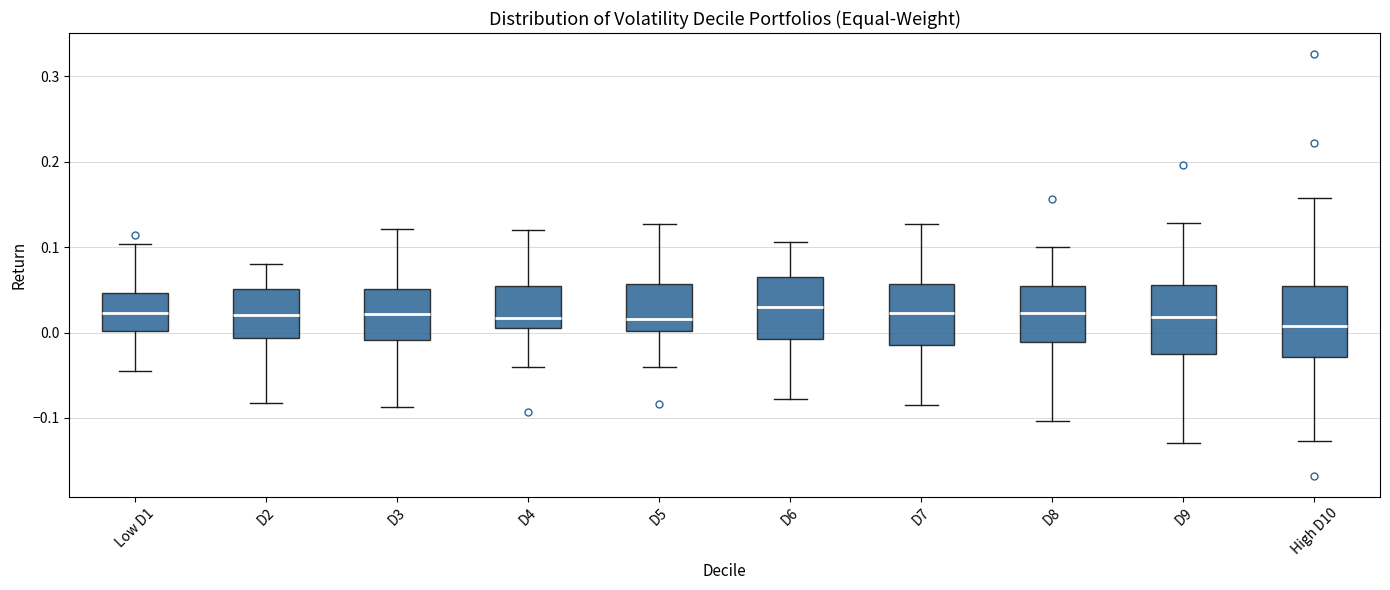

Reading left to right, read every box against the y-axis: the position of its median line, the range the box covers, and the ends of its whiskers. The values are not printed on the chart, so give them approximately, as read against the axis.

Low D1: median 0.02, box 0.00 to 0.05, whiskers -0.05 to 0.10
D2: median 0.02, box -0.01 to 0.05, whiskers -0.08 to 0.08
D3: median 0.02, box -0.01 to 0.05, whiskers -0.09 to 0.12
D4: median 0.02, box 0.01 to 0.05, whiskers -0.04 to 0.12
D5: median 0.02, box 0.00 to 0.06, whiskers -0.04 to 0.13
D6: median 0.03, box -0.01 to 0.07, whiskers -0.08 to 0.11
D7: median 0.02, box -0.01 to 0.06, whiskers -0.09 to 0.13
D8: median 0.02, box -0.01 to 0.06, whiskers -0.10 to 0.10
D9: median 0.02, box -0.03 to 0.06, whiskers -0.13 to 0.13
High D10: median 0.01, box -0.03 to 0.06, whiskers -0.13 to 0.16